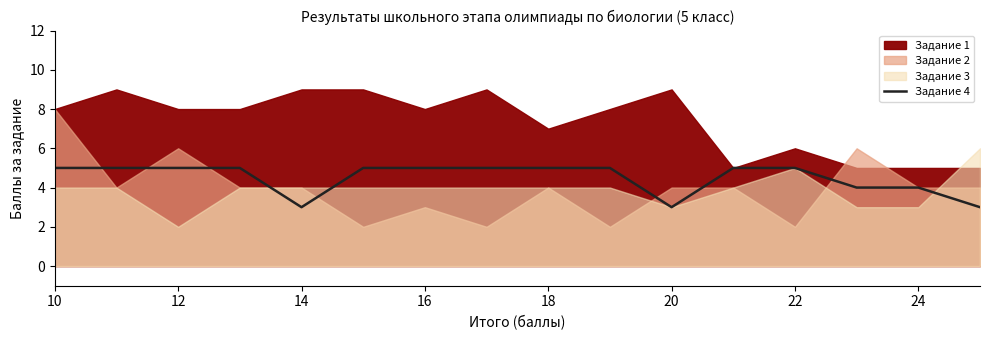

Reading left to right, transcribe all the data shown in this chart.

5	5	5	5	3	5	5	5	5	5	3	5	5	4	4	3